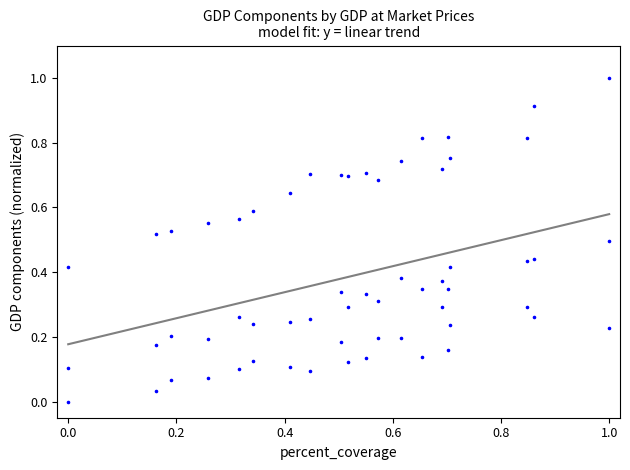

How many points are shown in the scatter plot?

60